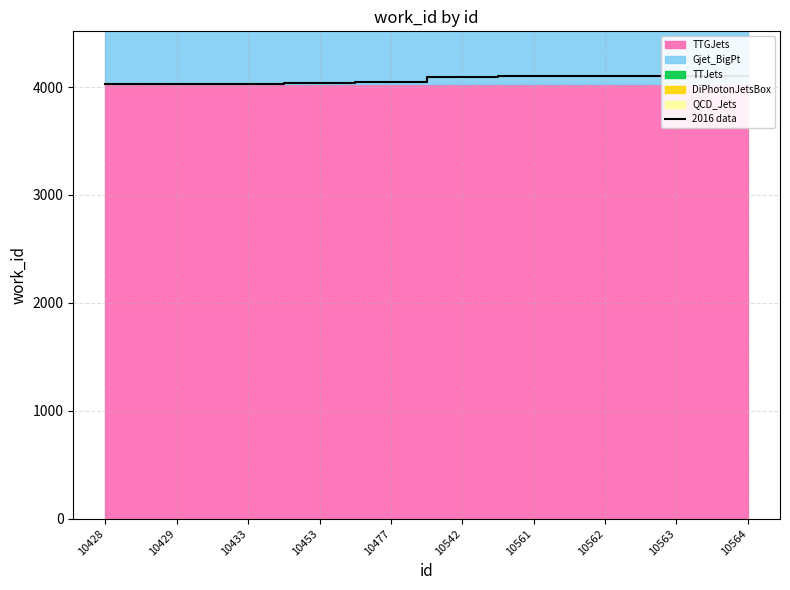

List the labels in order of value, largest first.

10563, 10564, 10562, 10561, 10542, 10477, 10453, 10433, 10428, 10429